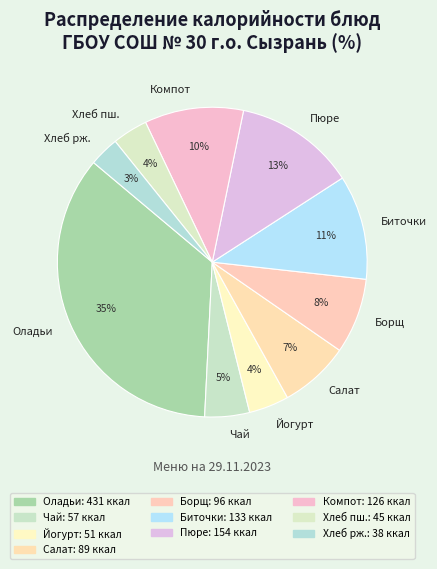

What percentage is the Борщ slice, to the nearest percent?

8%